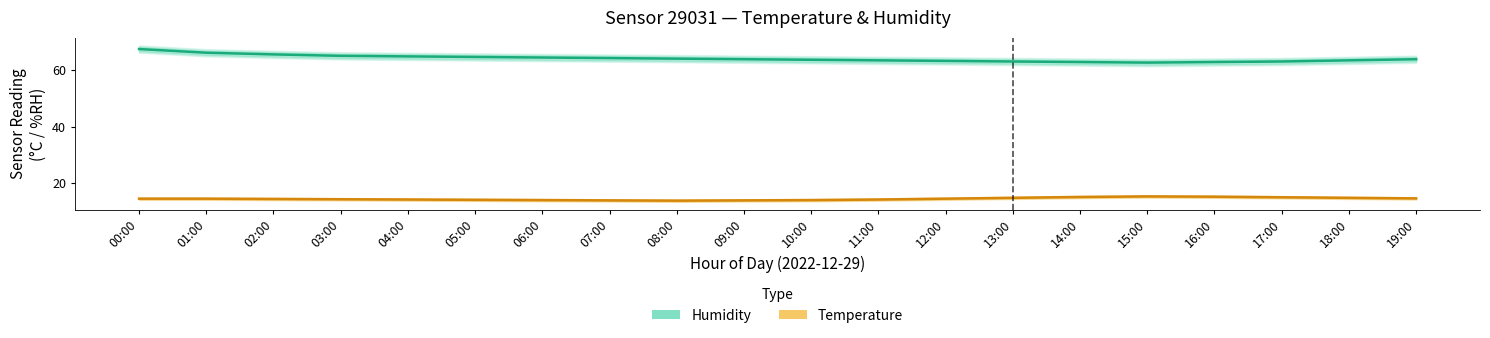

What is the value of the Humidity point at the 20th from the left?

63.8